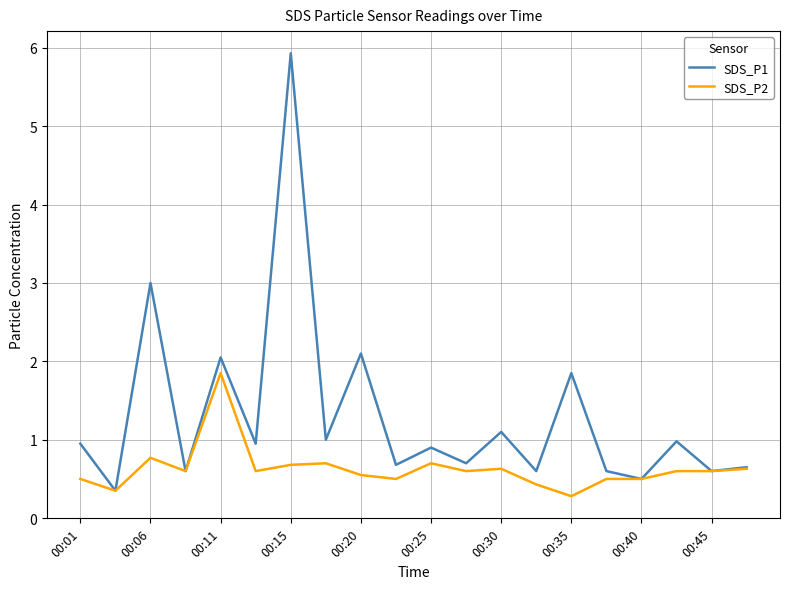

Which series has the largest range (max minus min)?

SDS_P1